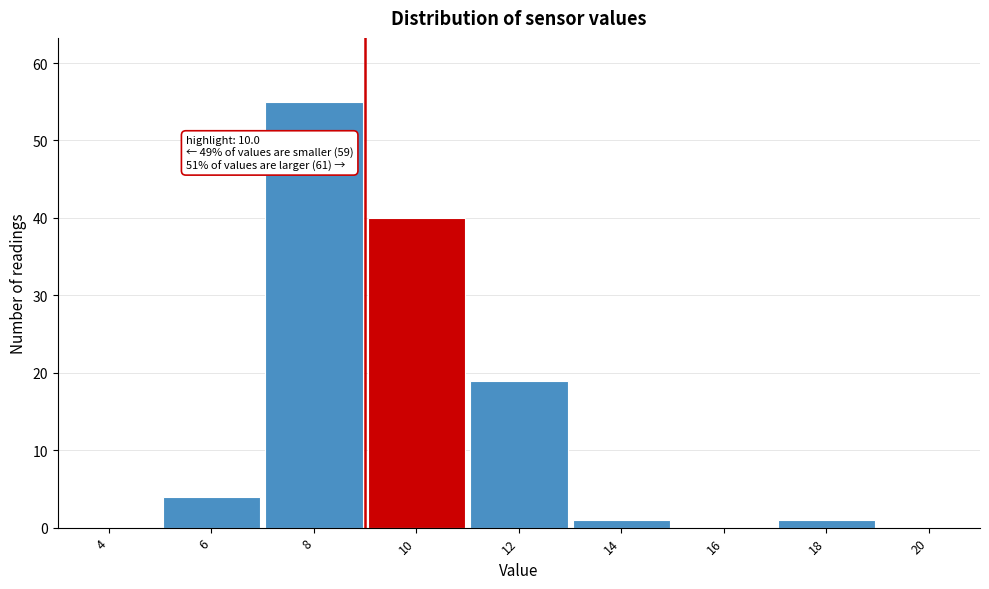

Reading left to right, what are all the values shown in this chart?

4=0	6=4	8=55	10=40	12=19	14=1	16=0	18=1	20=0